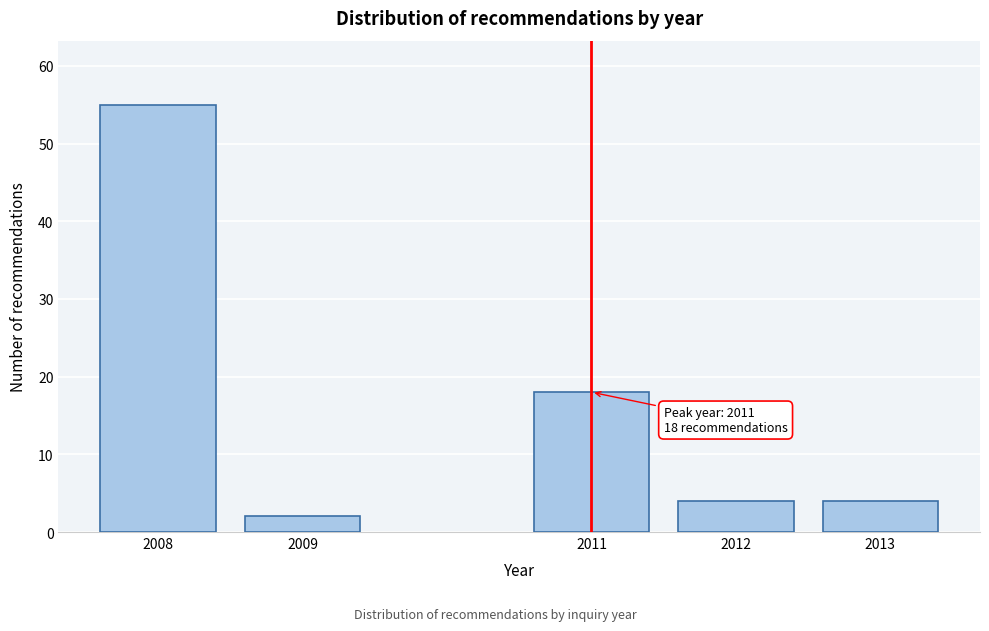

Reading left to right, list all the values displayed in this chart.

2008=55	2009=2	2011=18	2012=4	2013=4